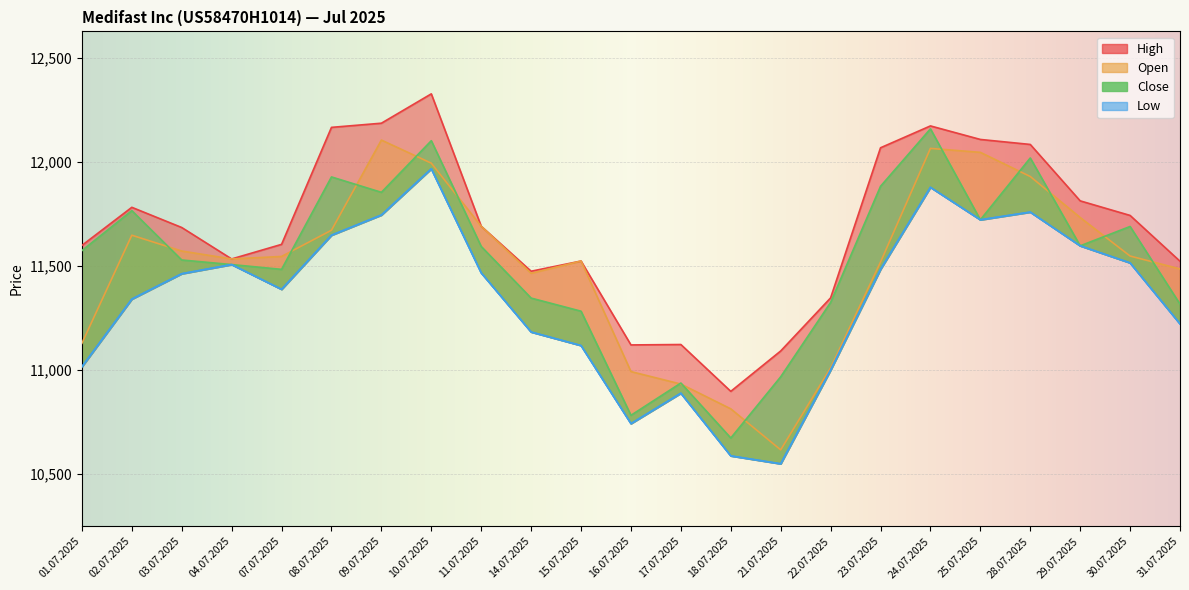

Rank the categories by Open value from highest to lowest.

09.07.2025, 24.07.2025, 25.07.2025, 10.07.2025, 28.07.2025, 29.07.2025, 11.07.2025, 08.07.2025, 02.07.2025, 03.07.2025, 30.07.2025, 07.07.2025, 04.07.2025, 15.07.2025, 23.07.2025, 31.07.2025, 14.07.2025, 01.07.2025, 22.07.2025, 16.07.2025, 17.07.2025, 18.07.2025, 21.07.2025